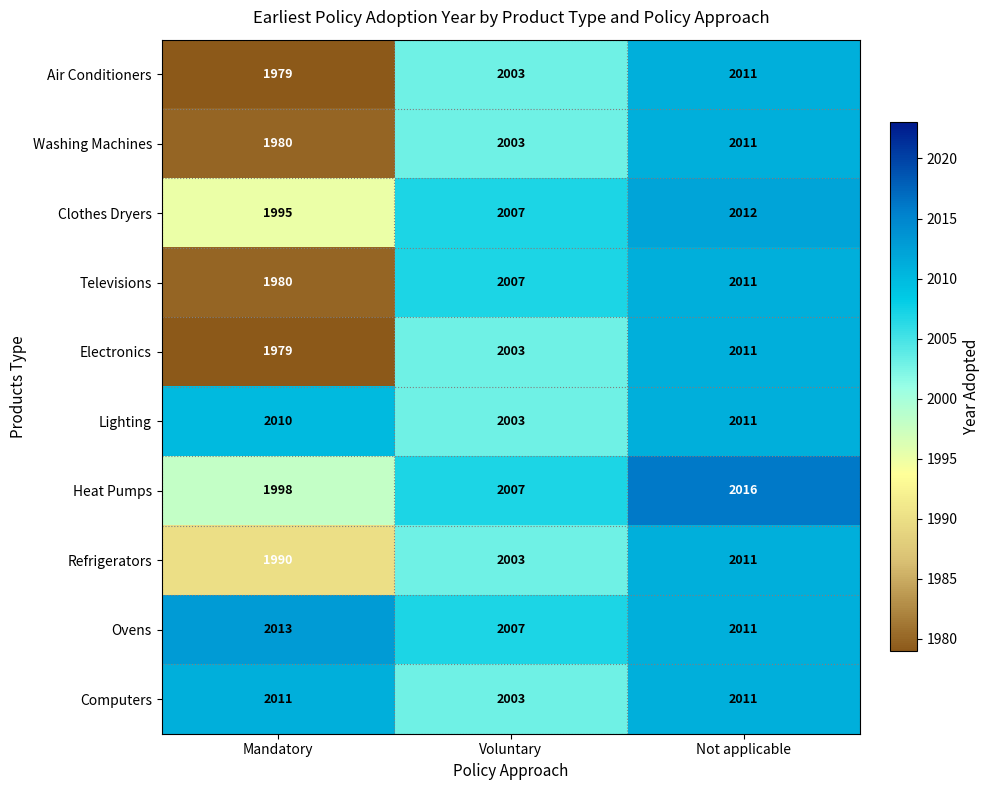

What is the sum of all Ovens values?

6031